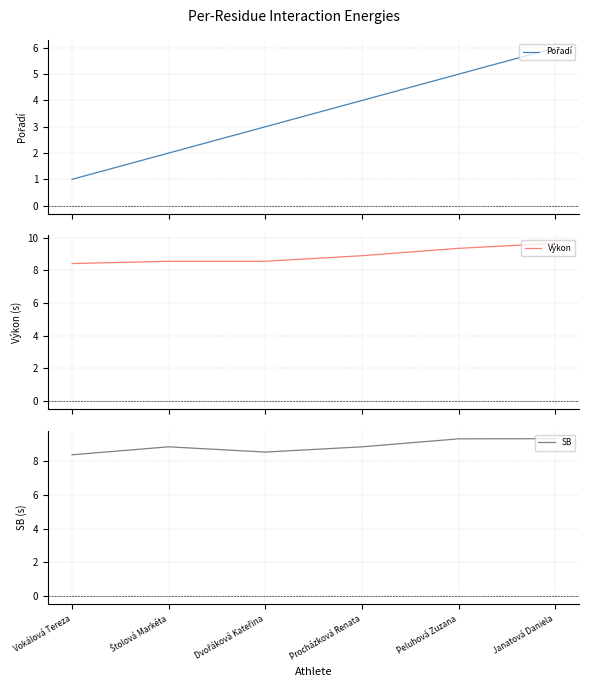

The Pořadí series shows 1.4 at Peluhová Zuzana. True or false?

False